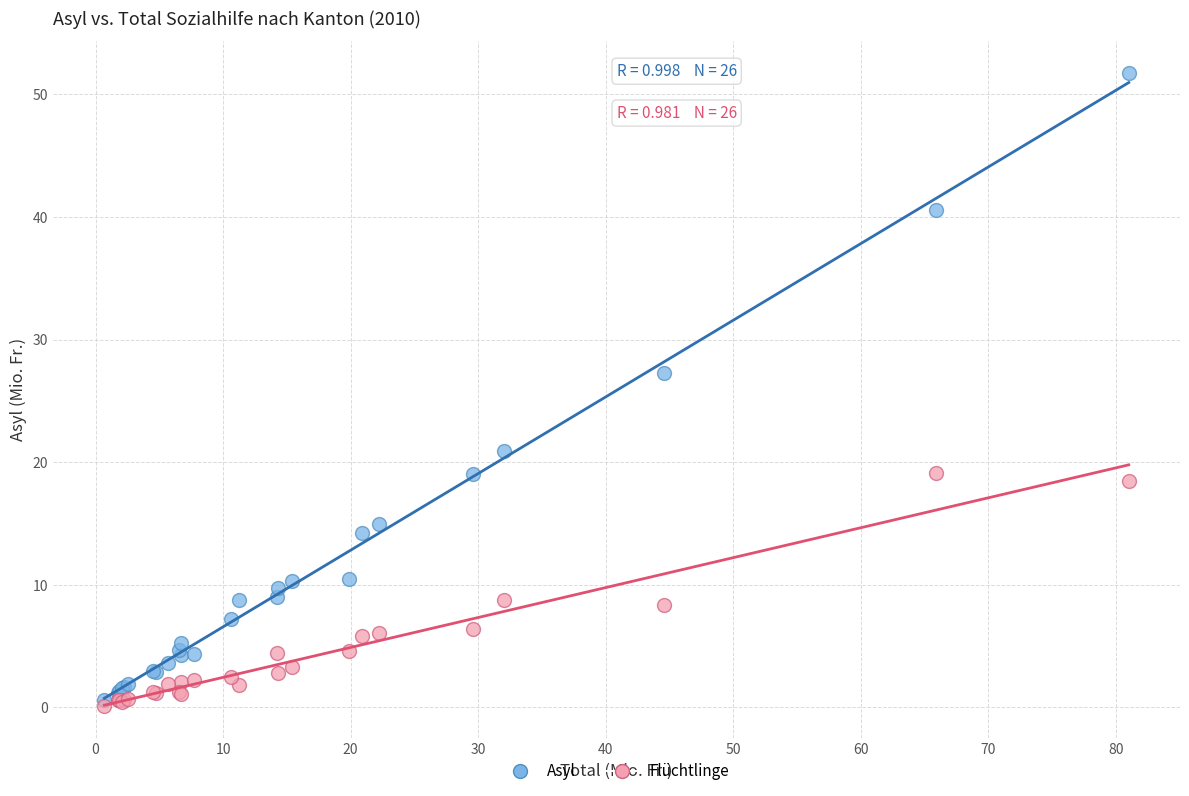

What are all the series names shown in the legend?

Asyl, Flüchtlinge